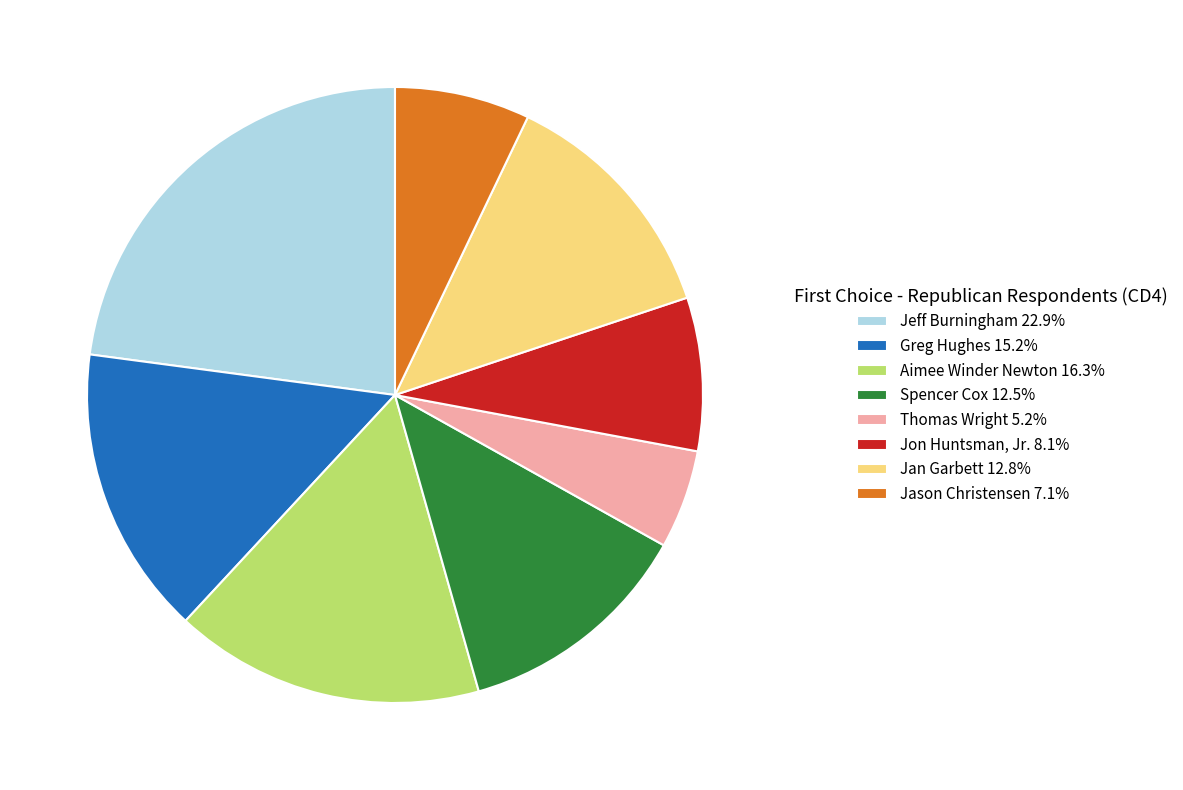

Combined, do Jan Garbett 12.8% and Jason Christensen 7.1% account for over 50%?

No